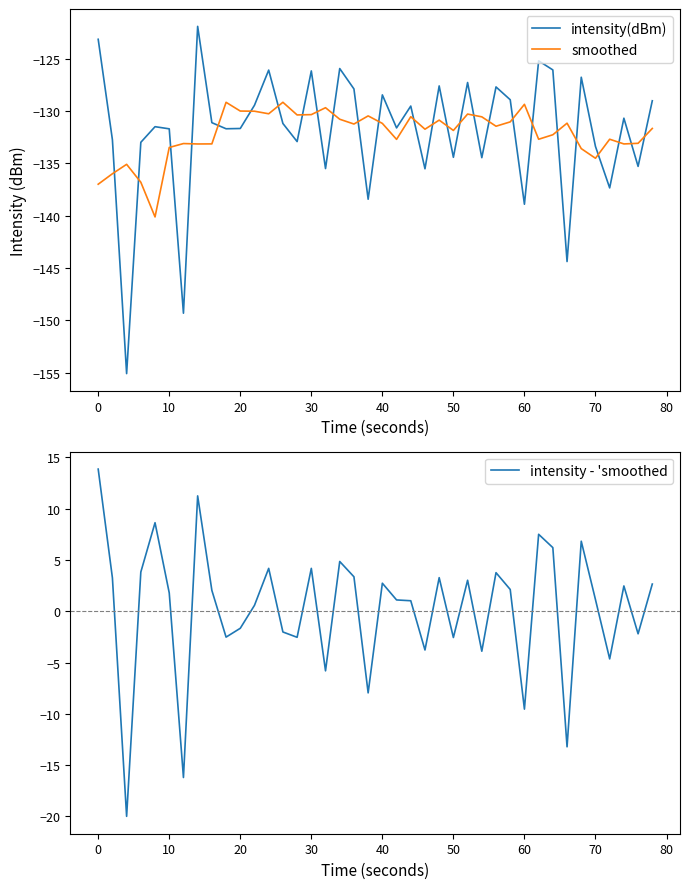

In smoothed, how many points are higher than both neighbors (excluding endpoints)?

12